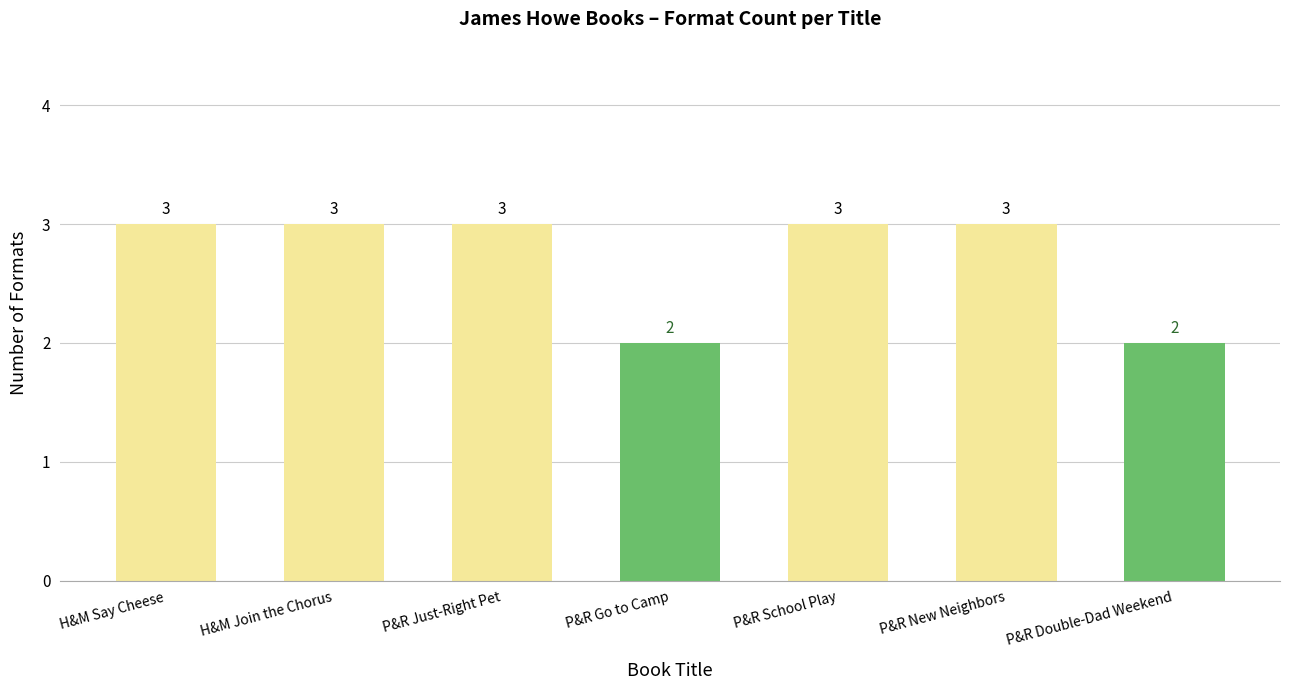

Reading left to right, what are all the values shown in this chart?

3	3	3	2	3	3	2